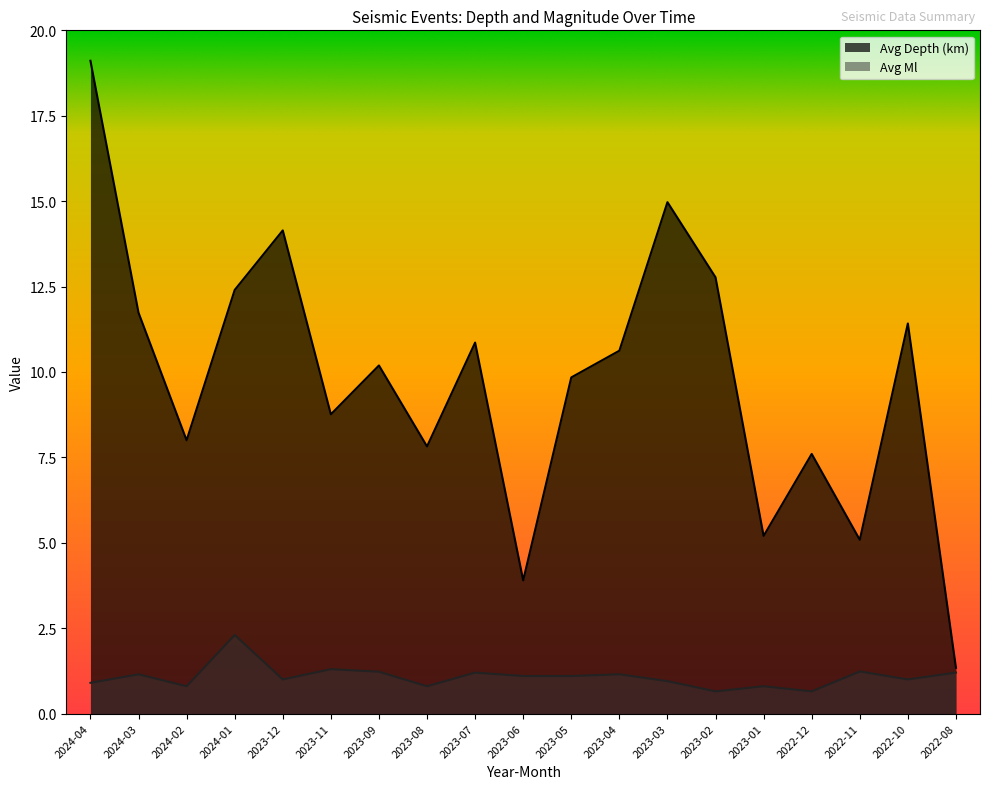

What is the difference between the highest and lowest values at 2024-01?

10.1